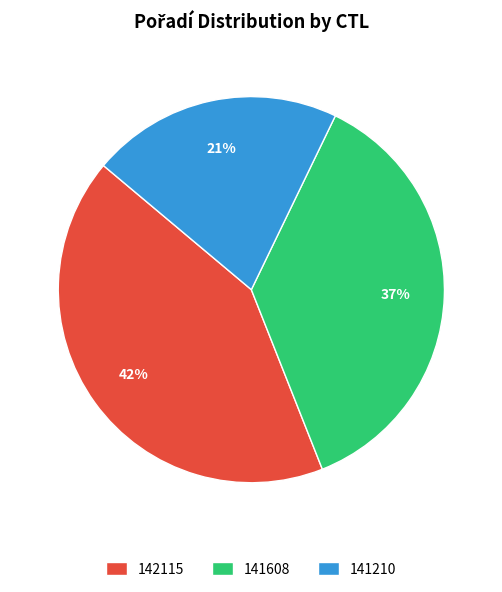

What percentage is the 141210 slice, to the nearest percent?

21%